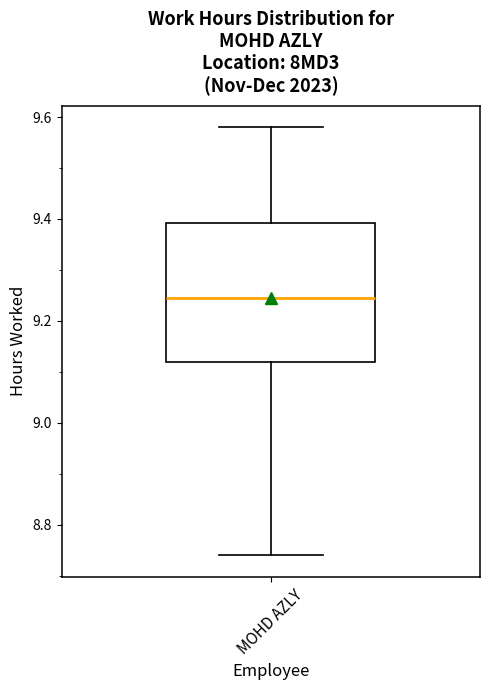

Where is the lower edge of the box for MOHD AZLY on the y-axis? The values are not printed on the chart, so give them approximately, as read against the axis.

9.12